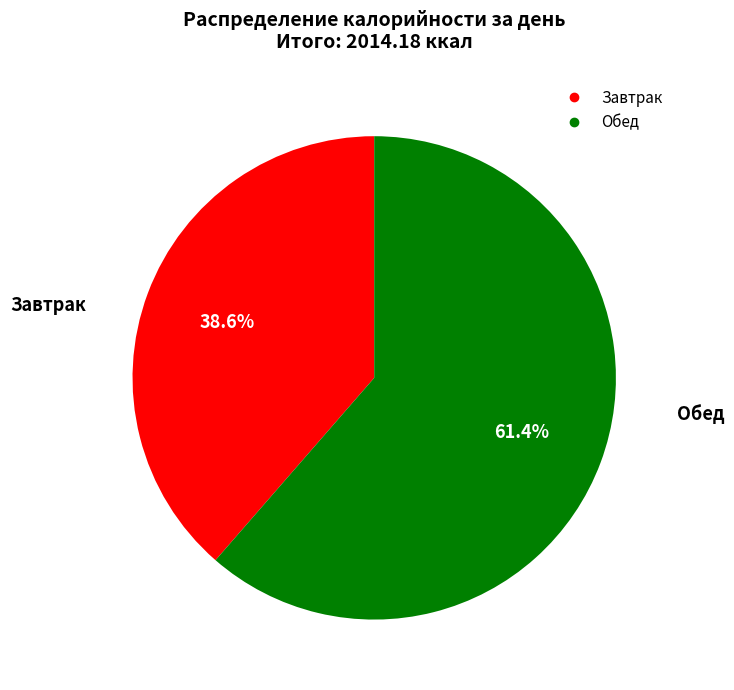

Rank the categories by value from highest to lowest.

Обед, Завтрак